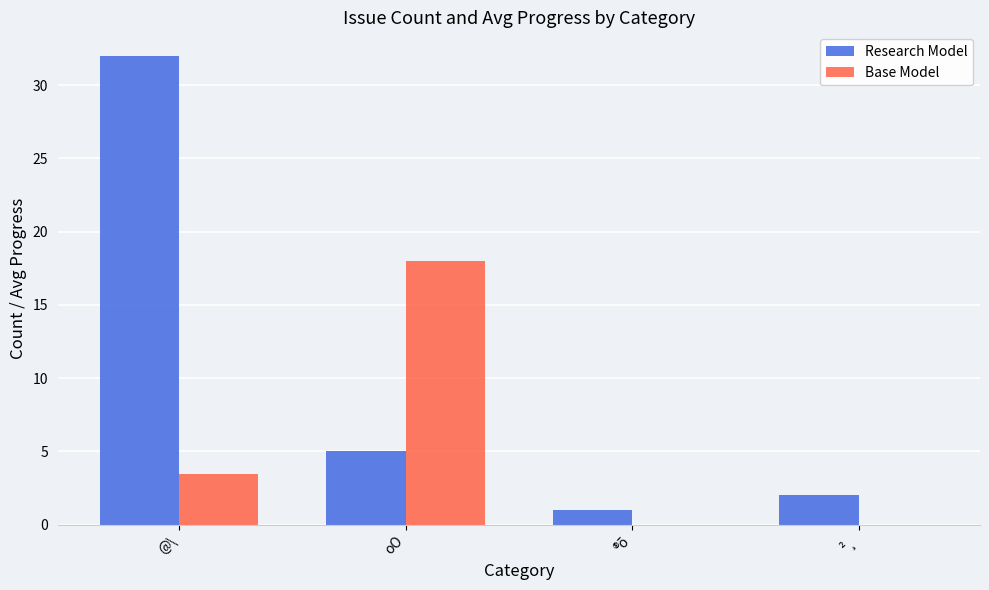

What is the total value across all series at ²¸?

2.0